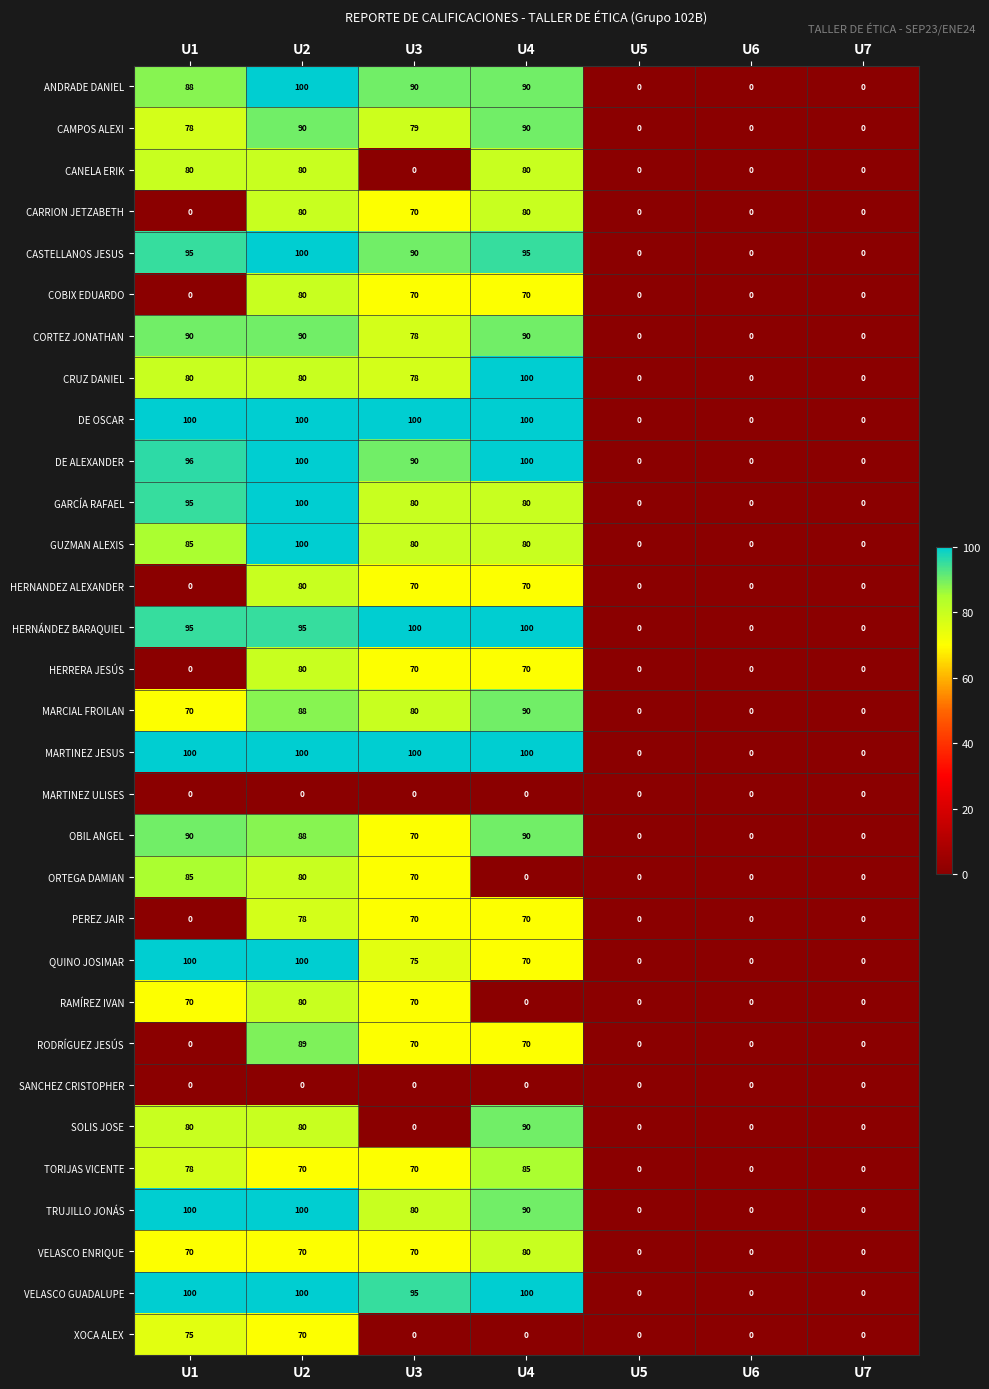

What is the difference between the maximum and minimum values in the RAMÍREZ IVAN series?

80